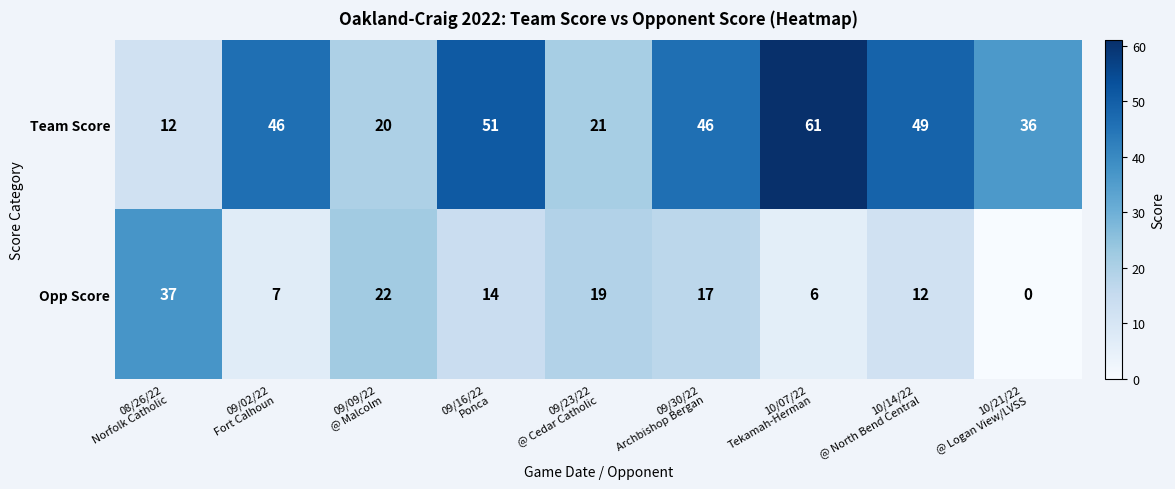

What is the maximum value shown in the chart?

61